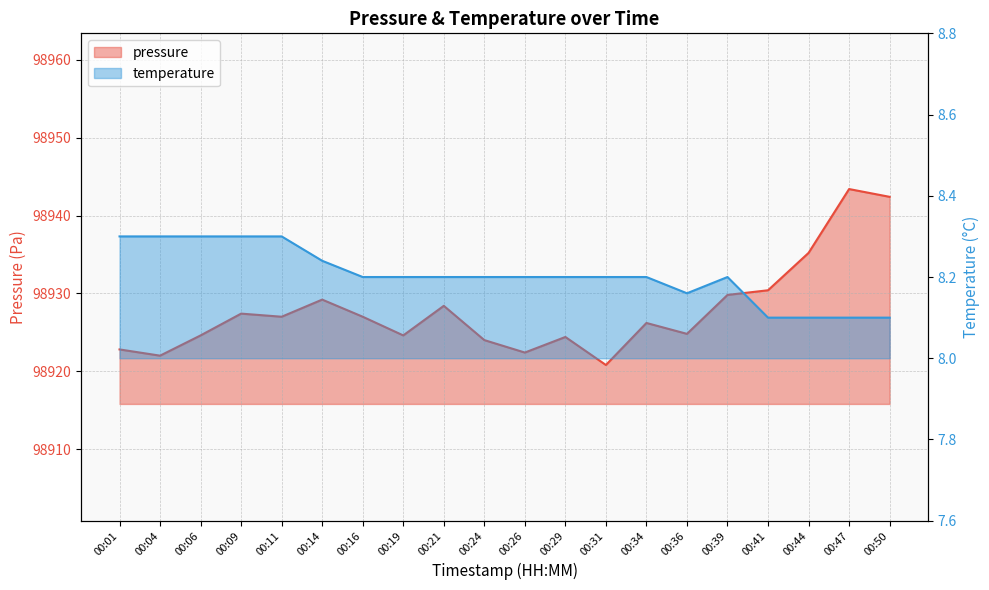

What value does the pressure series have at 00:47?

98943.4